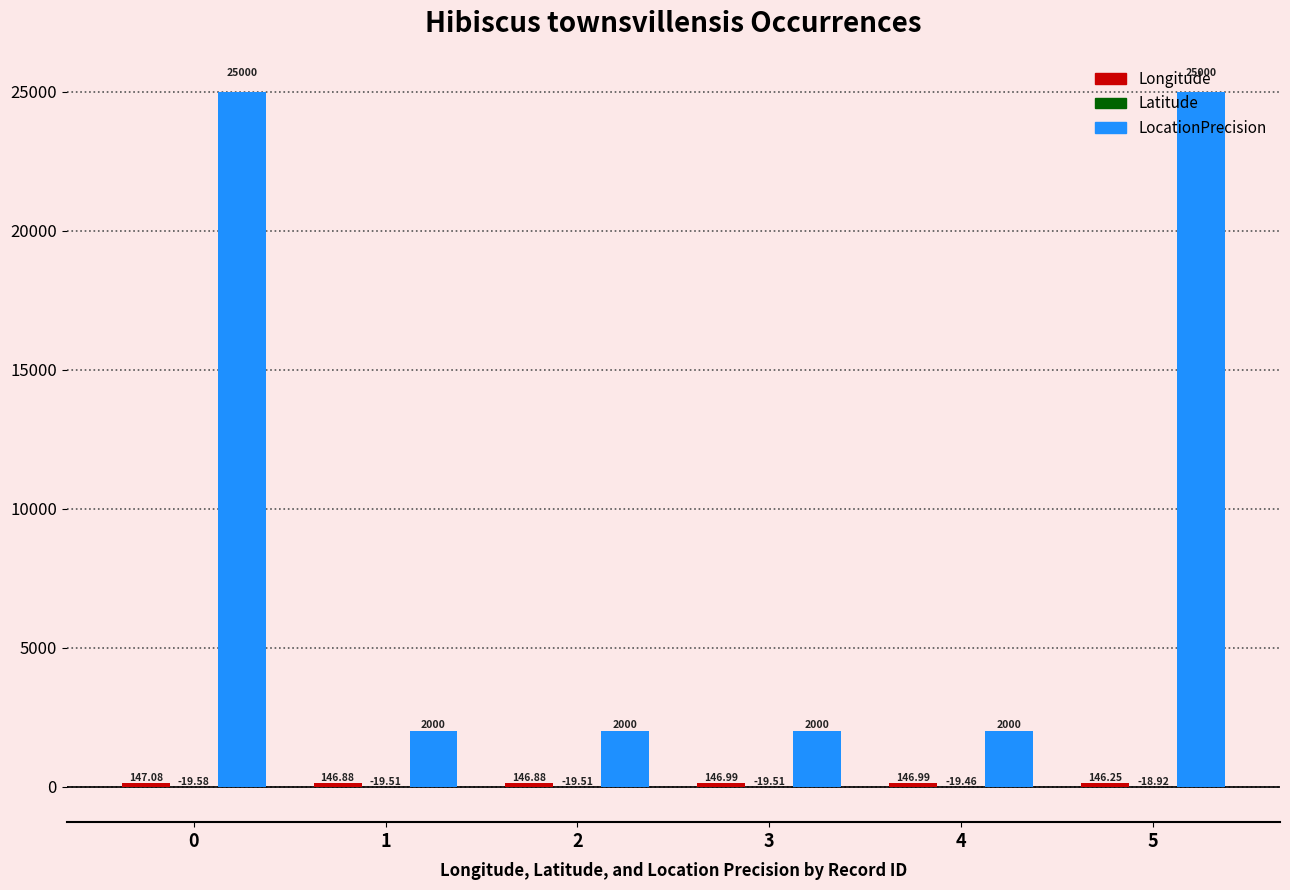

Which series has the largest total across all categories?

LocationPrecision